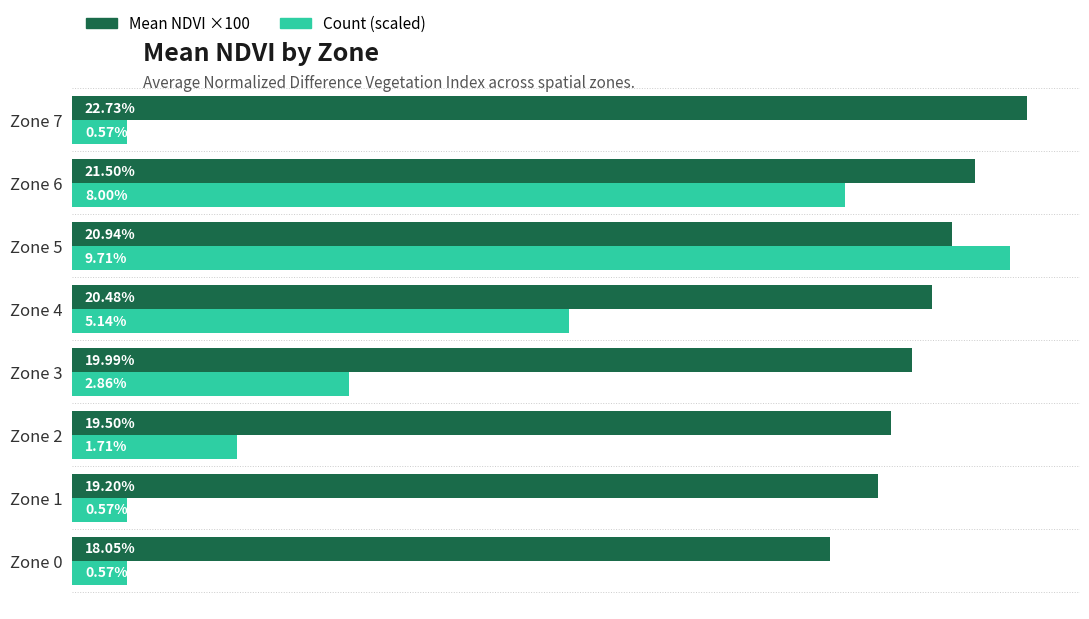

List the series in order of their peak value, highest first.

Mean NDVI ×100, Count (scaled)